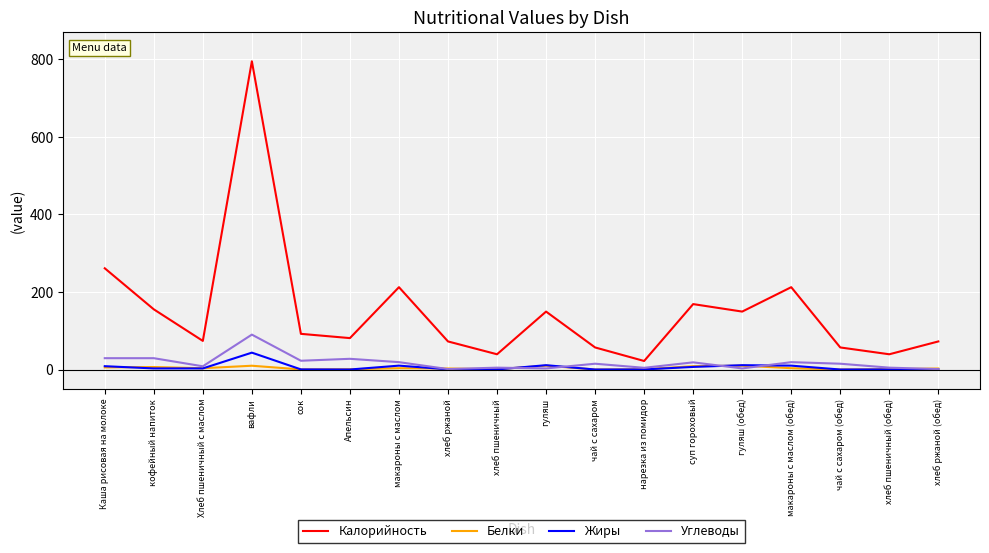

Is it true that Жиры equals 0.0 at чай с сахаром (обед)?

True